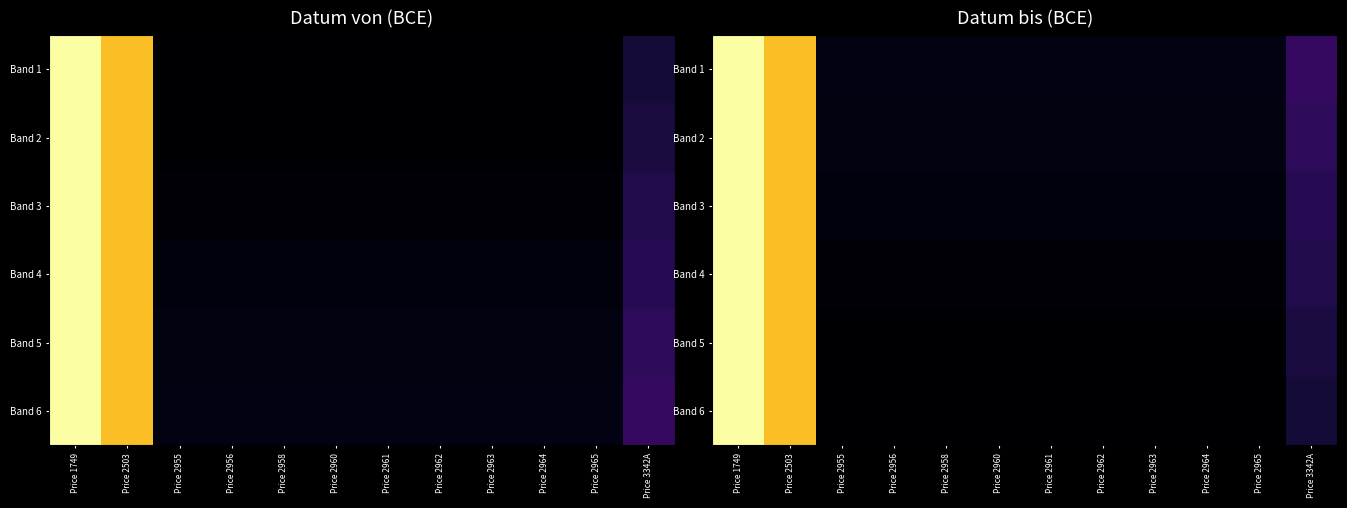

At how many categories does at least one series exceed -306?

3